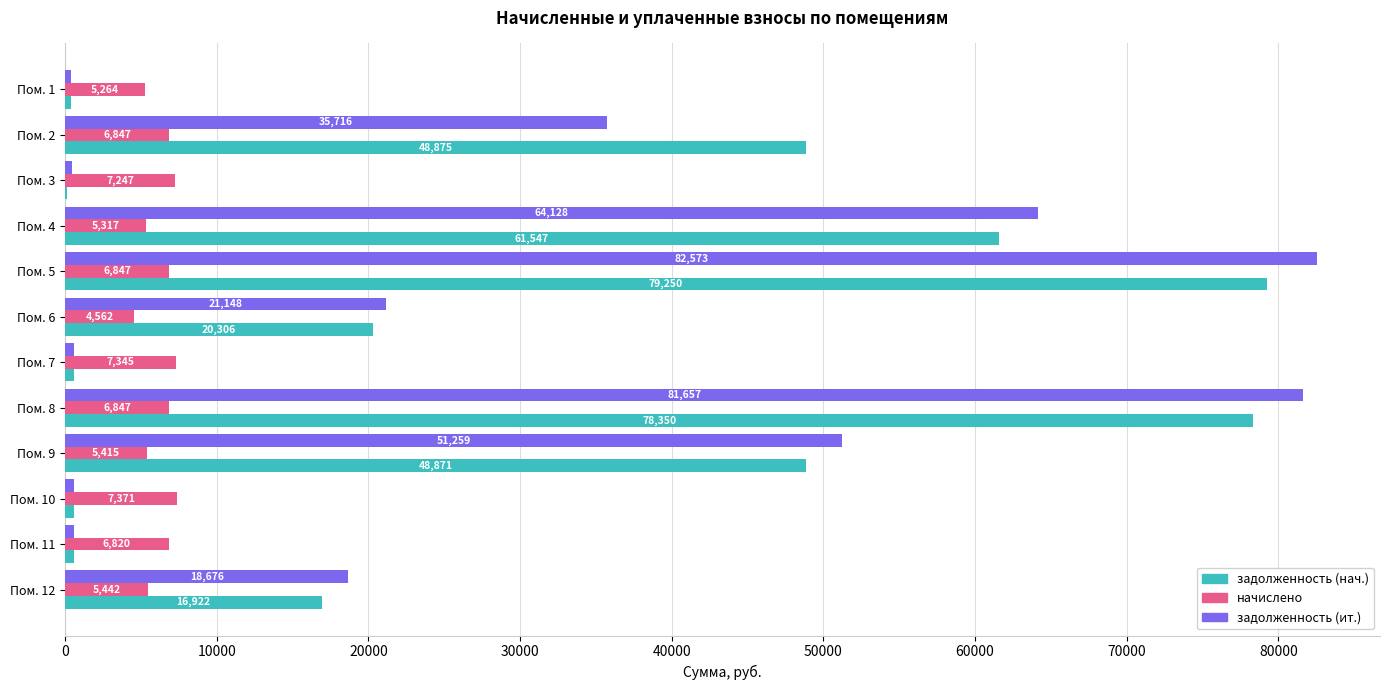

What is the highest value of the задолженность (нач.) series?

79249.7